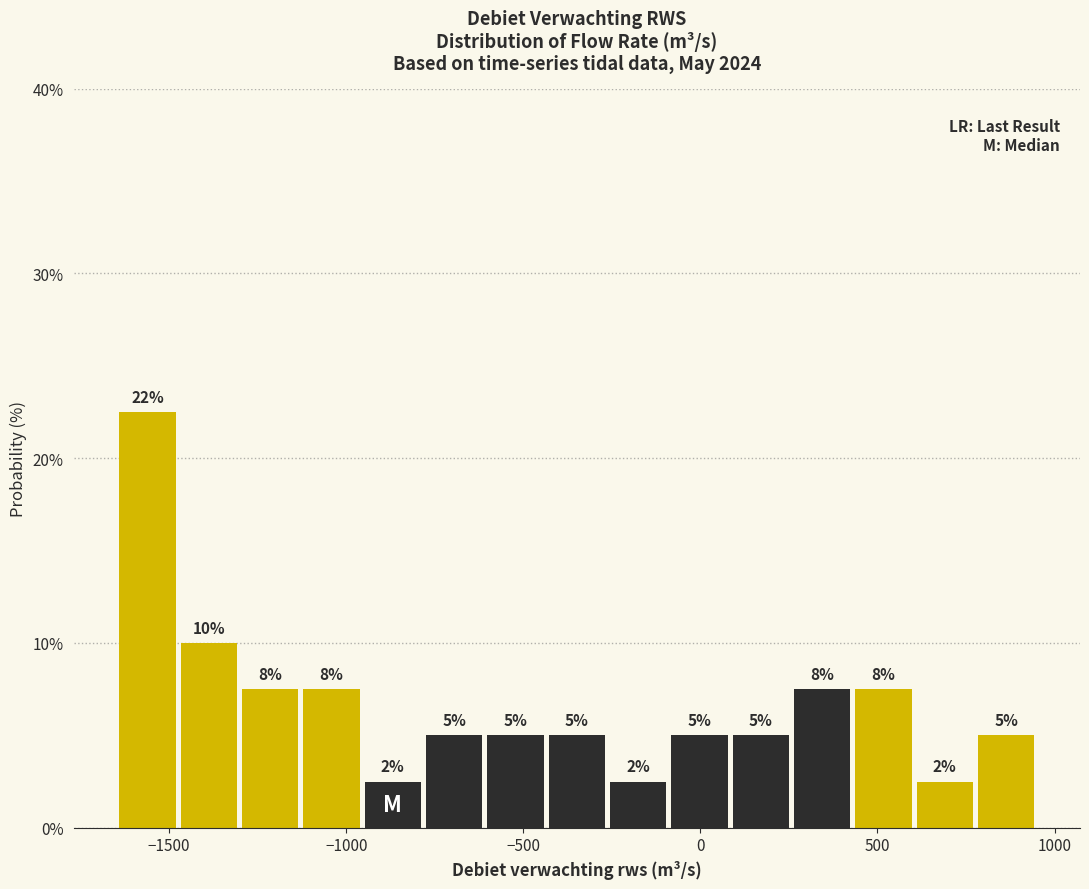

Read against the x-axis, roughly where is the centre of the tallest bar?

-1550